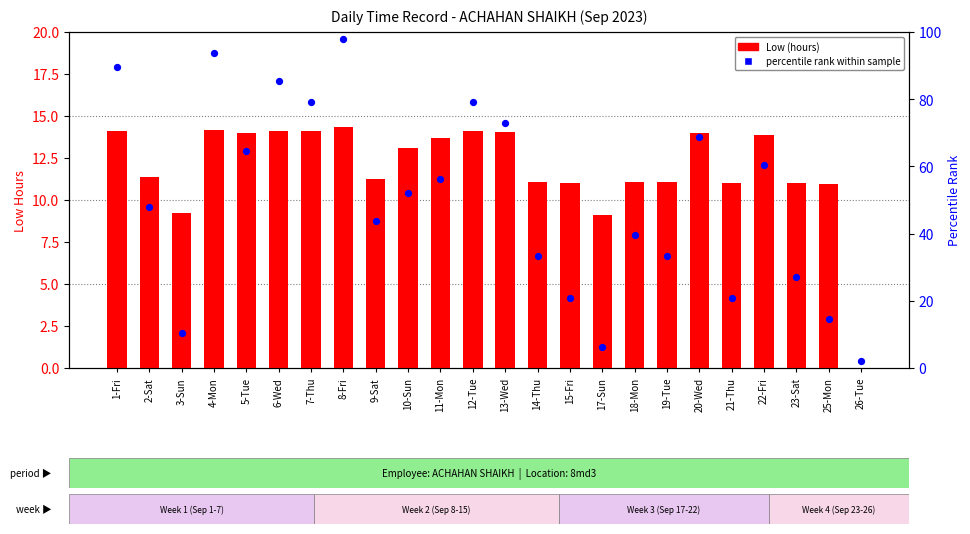

Which series contains the lowest Y value?

Low (hours)